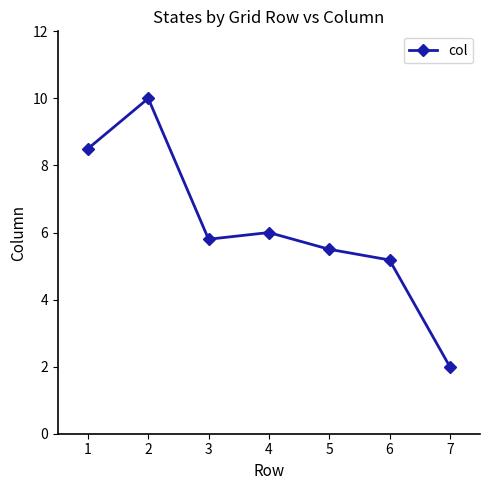

What is the value of the 7th point from the left?

2.0